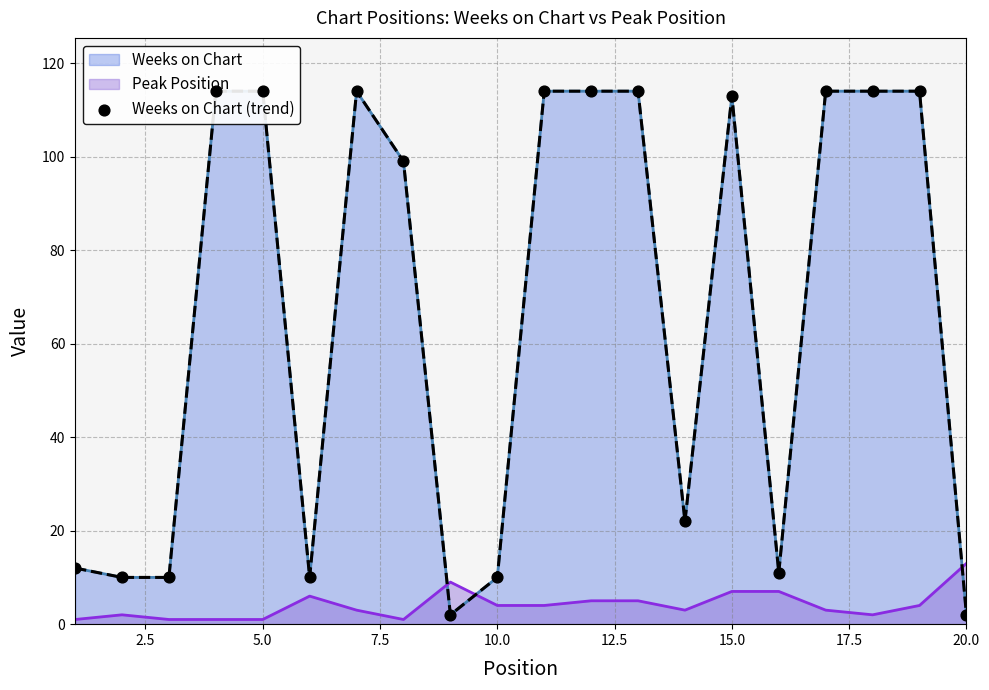

Which category has the highest value in the Peak Position series?

20.0